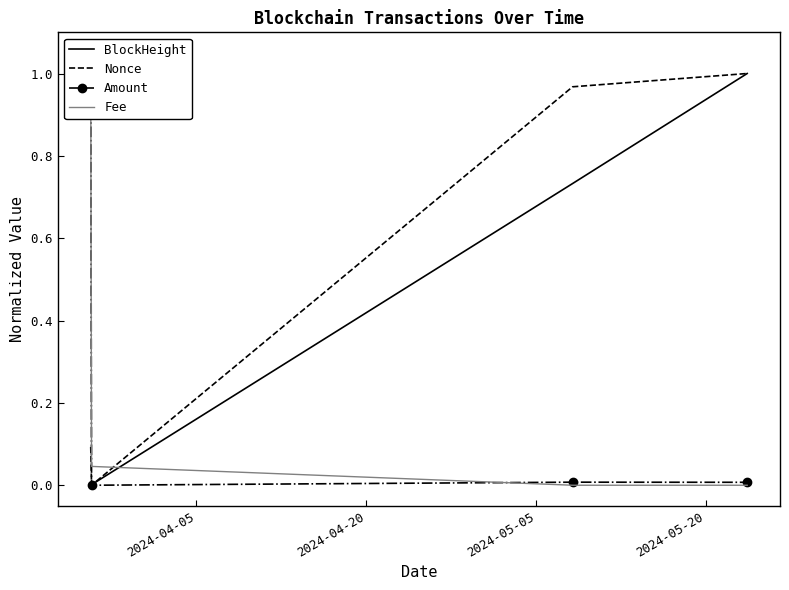

Is it true that BlockHeight equals 0.4 at 2024-05-05?

False